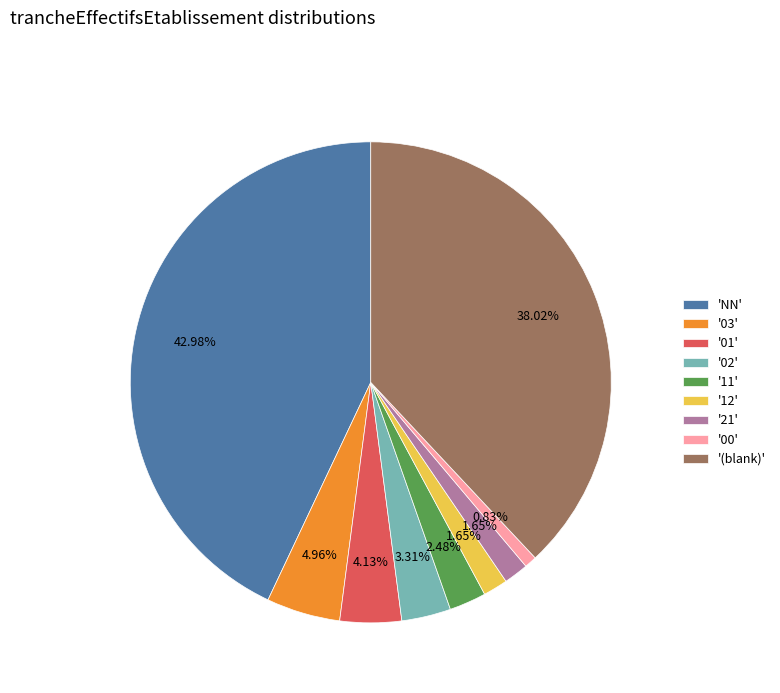

Which has a higher value, '21' or '01'?

'01'